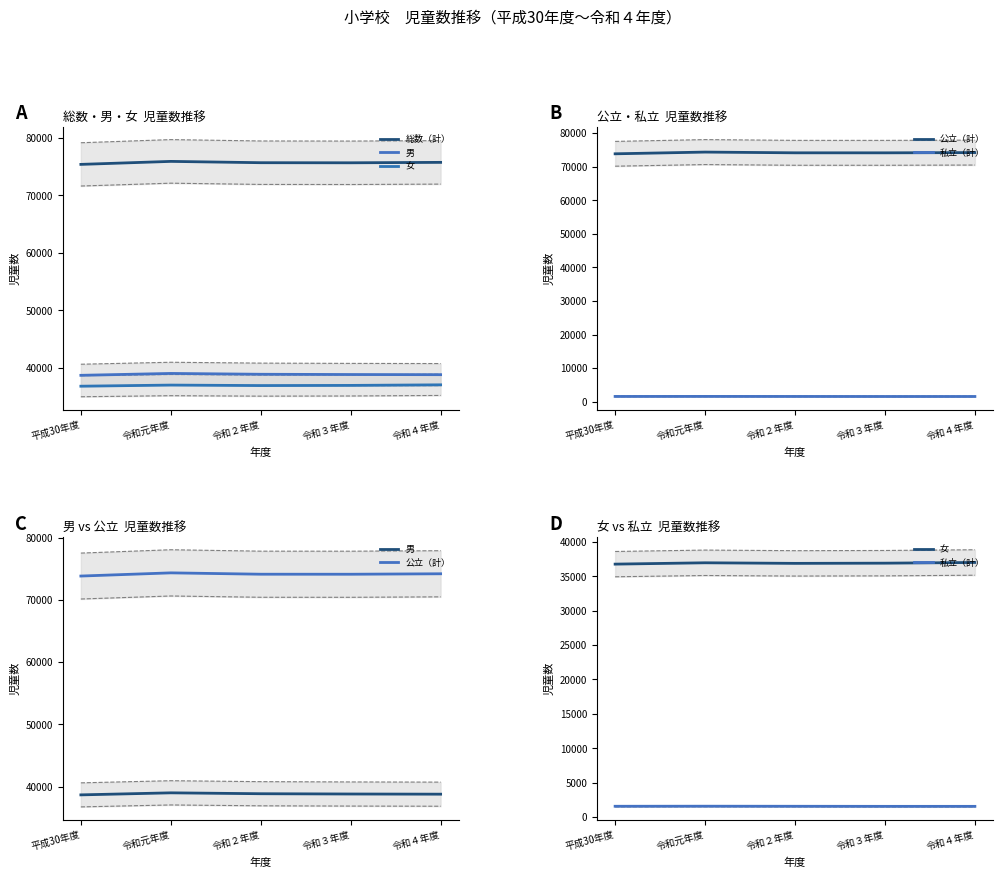

Reading left to right, extract all data points from this chart.

総数（計）: 平成30年度=75422	令和元年度=75944	令和２年度=75716	令和３年度=75700	令和４年度=75774
男: 平成30年度=38659	令和元年度=38987	令和２年度=38843	令和３年度=38798	令和４年度=38771
女: 平成30年度=36763	令和元年度=36957	令和２年度=36873	令和３年度=36902	令和４年度=37003
公立（計）: 平成30年度=73854	令和元年度=74366	令和２年度=74149	令和３年度=74144	令和４年度=74219
私立（計）: 平成30年度=1568	令和元年度=1578	令和２年度=1567	令和３年度=1556	令和４年度=1555